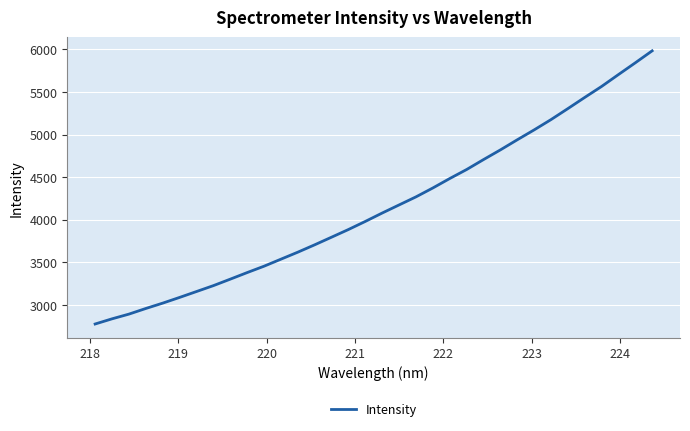

What is the maximum value shown in the chart?

5983.8